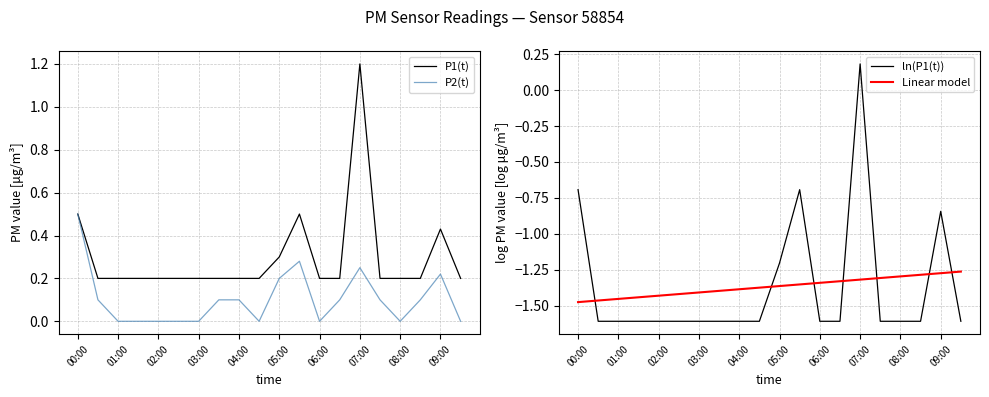

Which category has the highest value in the ln(P1(t)) series?

07:00